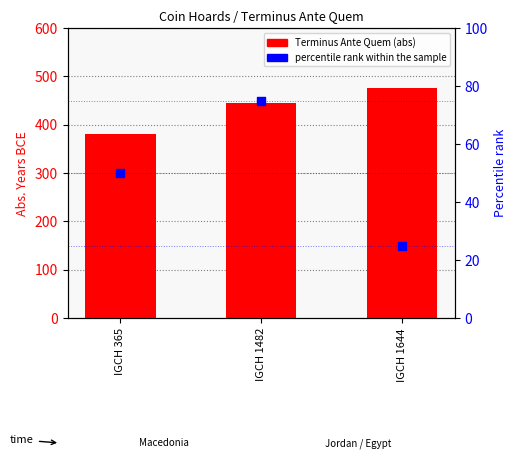

Is the value of percentile rank within the sample at IGCH 1482 greater than the value of Terminus Ante Quem (abs) at IGCH 1644?

No